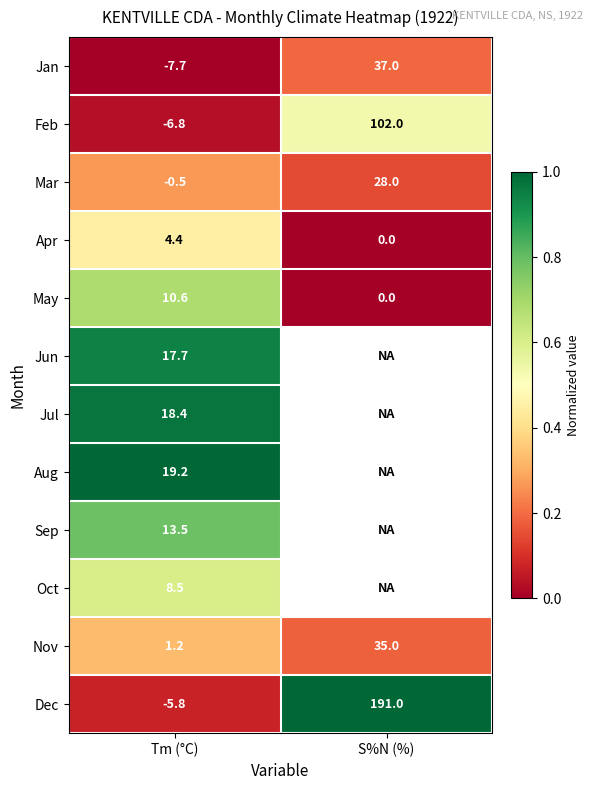

The value of Dec at S%N (%) is 46.6. True or false?

False